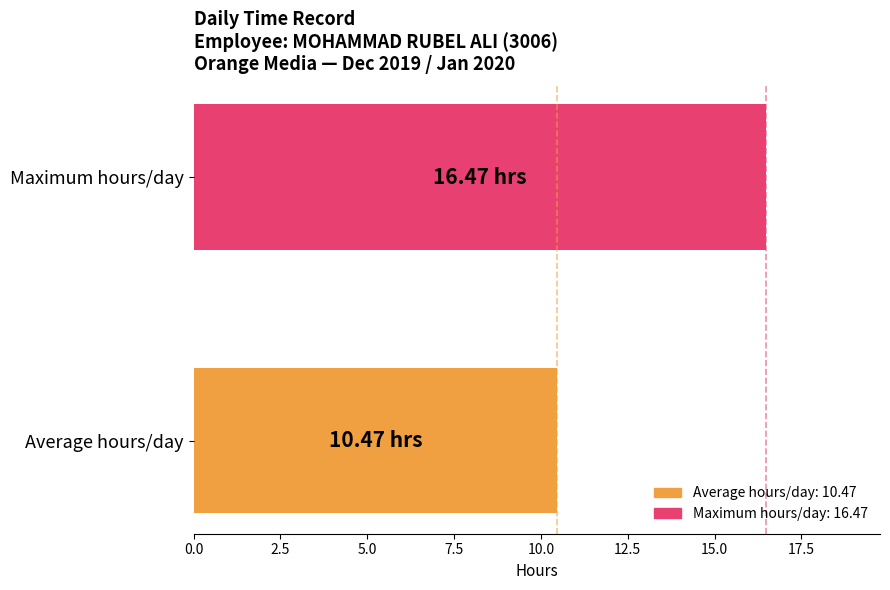

What is the difference between the values at Average hours/day and Maximum hours/day?

6.0